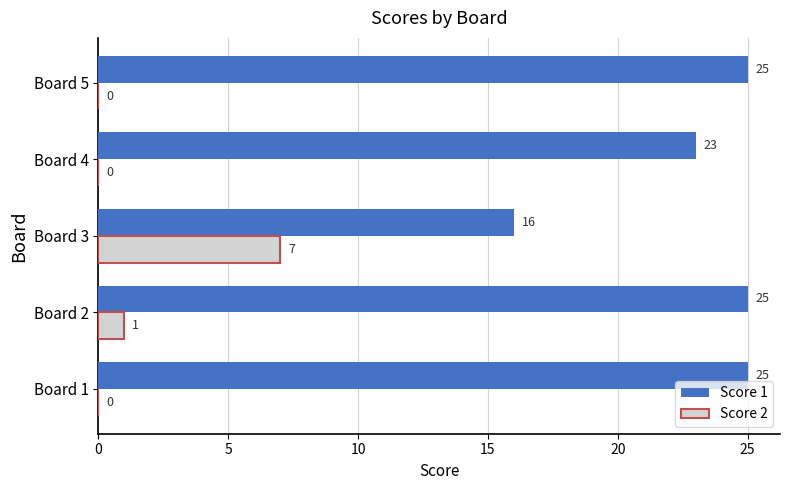

What is the maximum value shown in the chart?

25